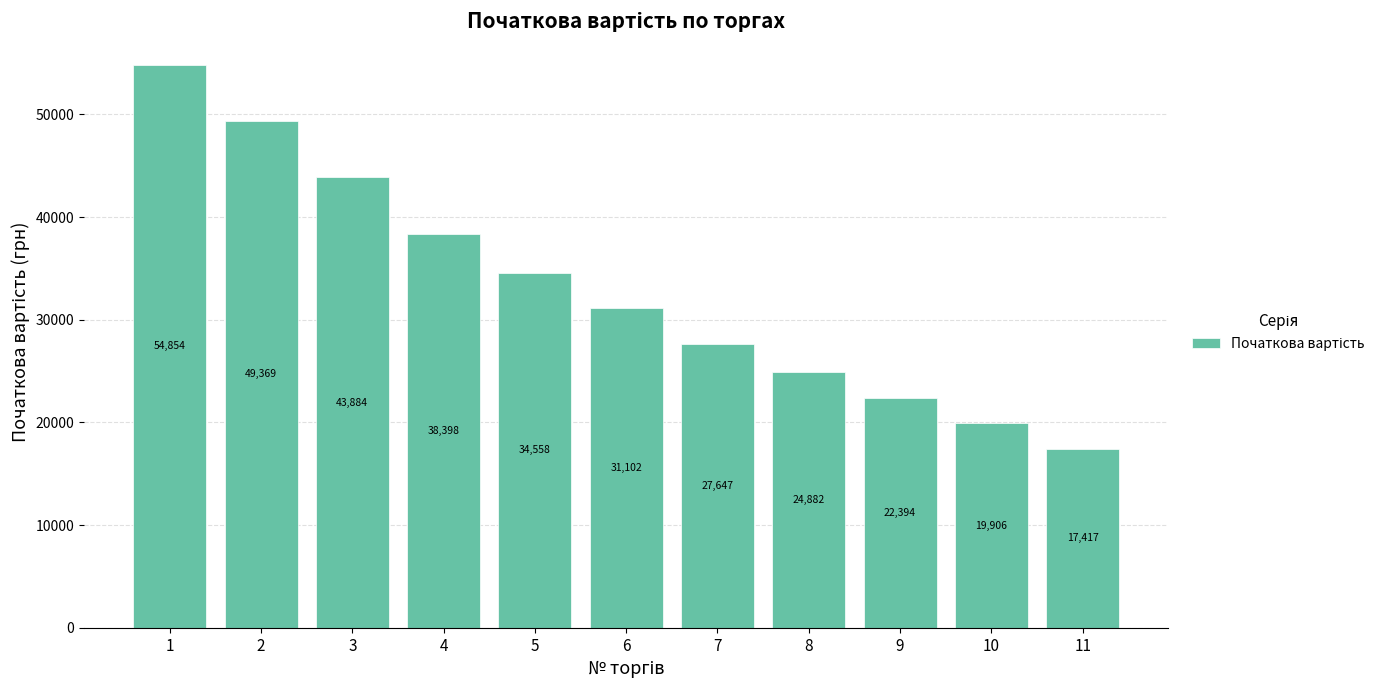

Rank the categories by value from lowest to highest.

11, 10, 9, 8, 7, 6, 5, 4, 3, 2, 1